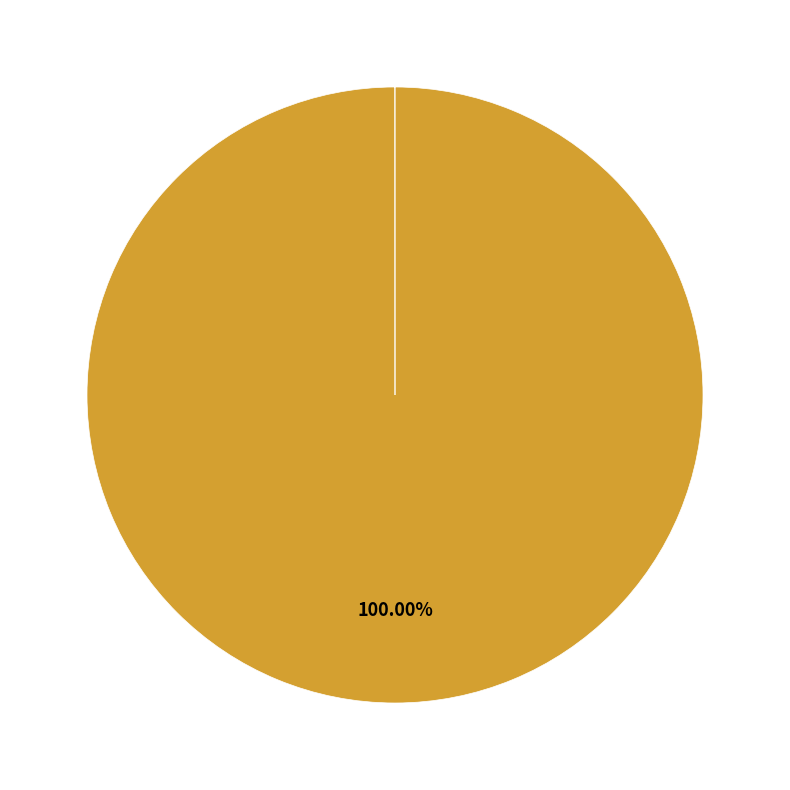

To the nearest percent, what is the average slice percentage?

50%